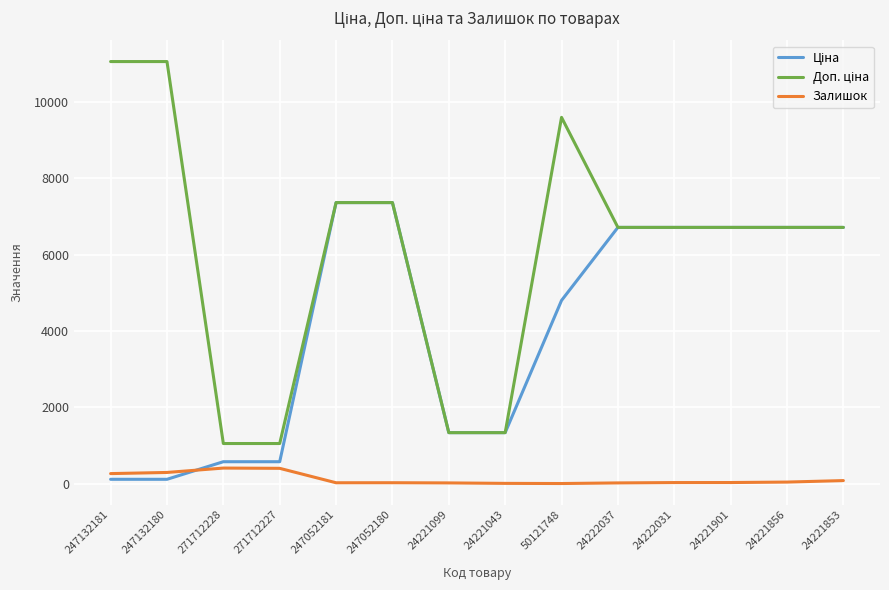

How many series are shown in this chart?

3